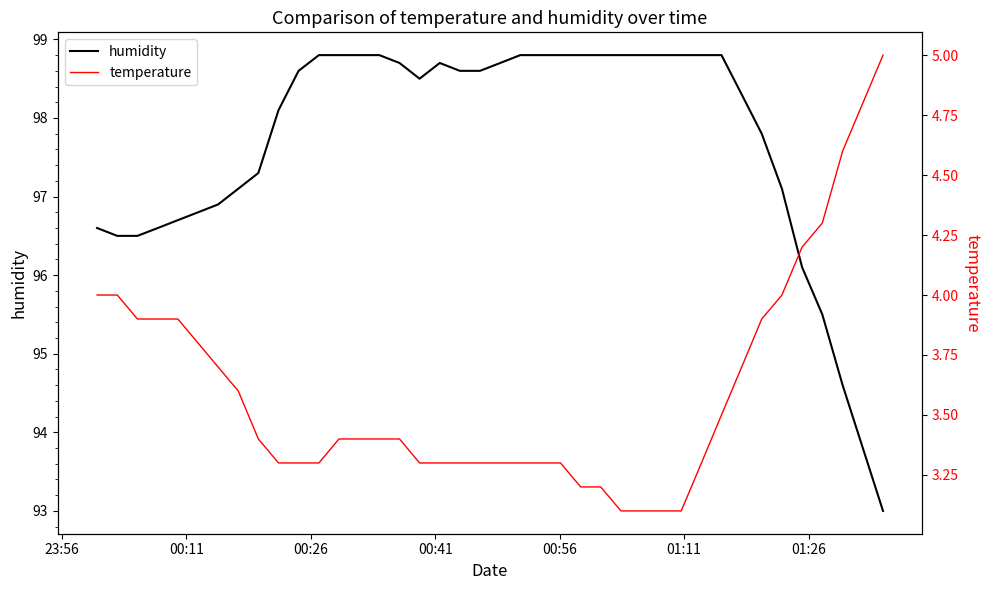

What is the value of the temperature point at the 2nd from the left?

4.0